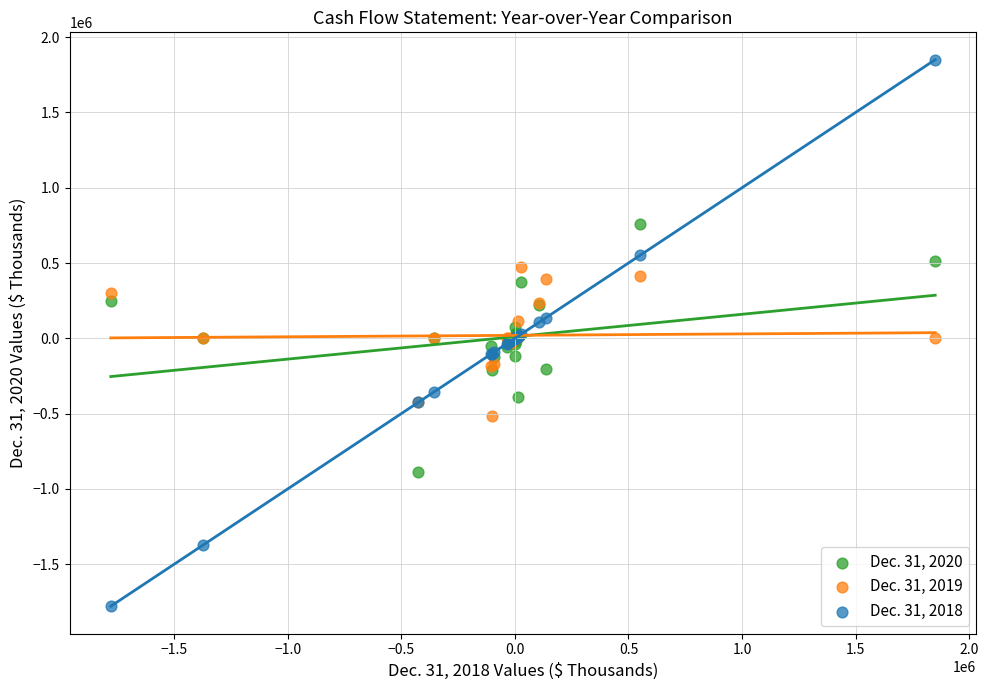

What is the X range (max minus min) for the scatter plot?

3628162